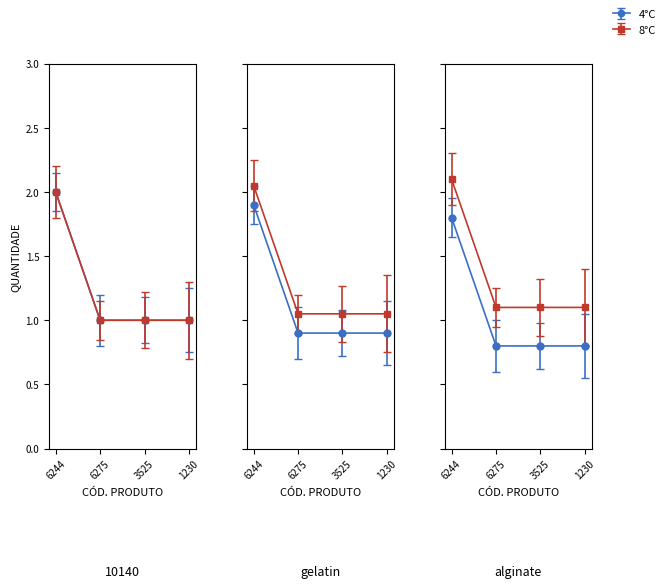

How many values are between 1 and 2?

4